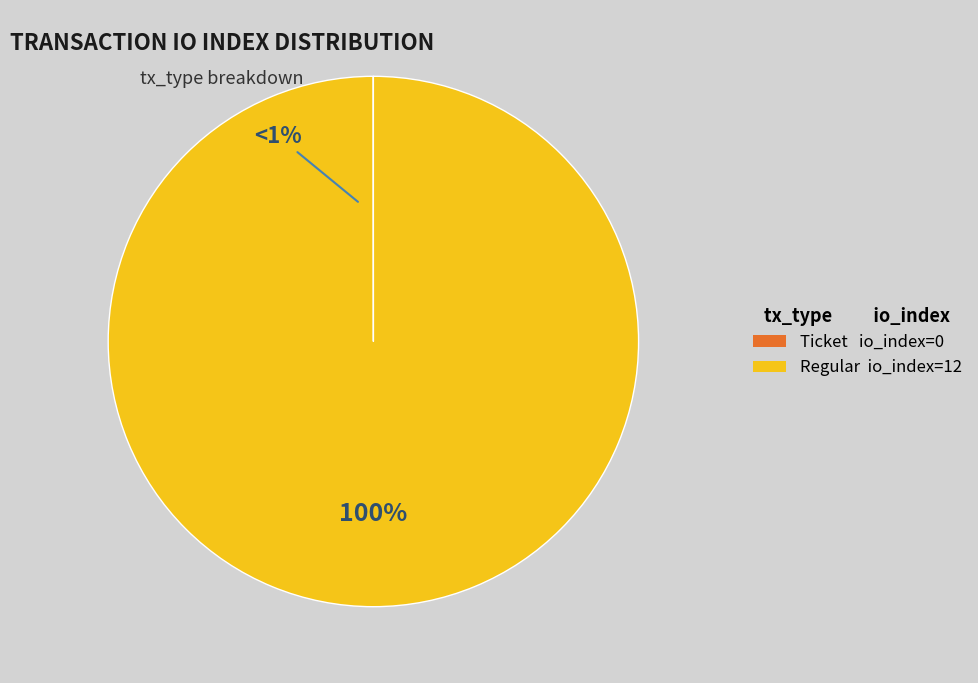

Rank the categories by value from lowest to highest.

Ticket (io_index=0), Regular (io_index=12)